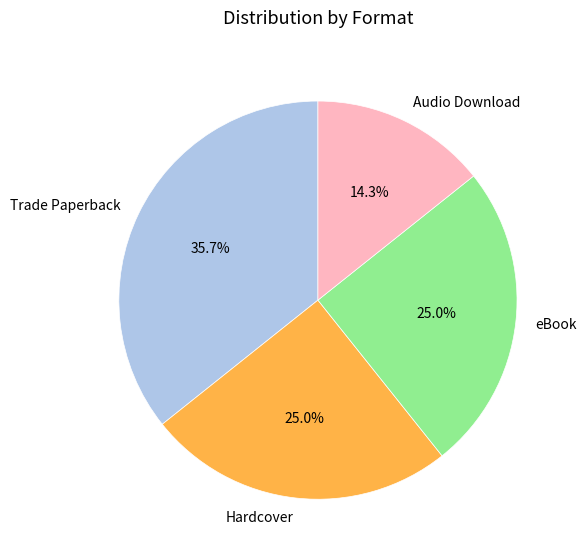

What is the total percentage of Hardcover and Trade Paperback?

60.7%